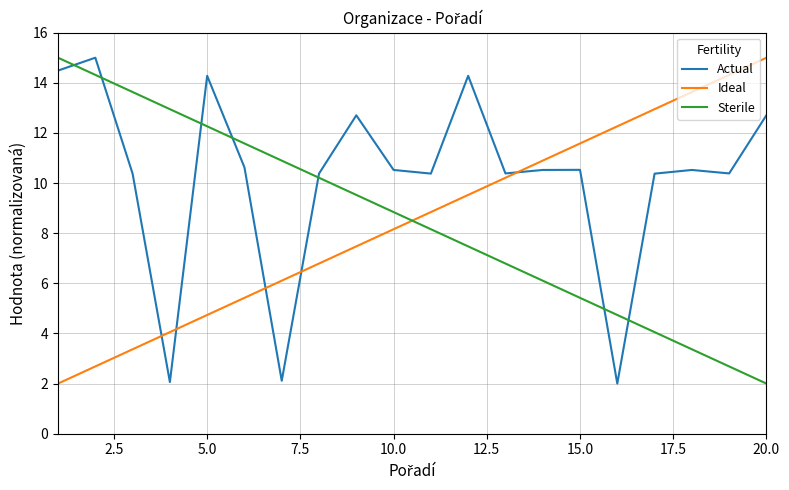

After their last crossing, which series has the higher values: Ideal or Sterile?

Ideal